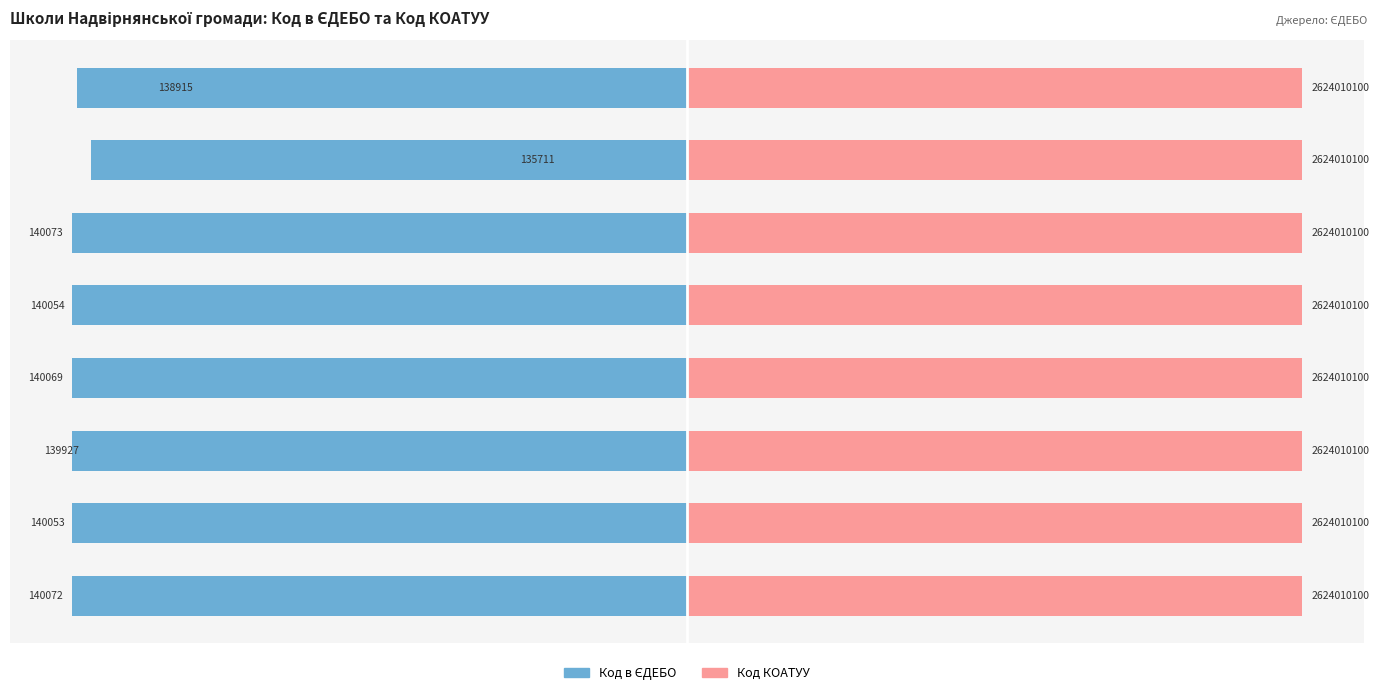

At which label does Код в ЄДЕБО first exceed -99?

вулиця Захисників Маріуполя, 1-А